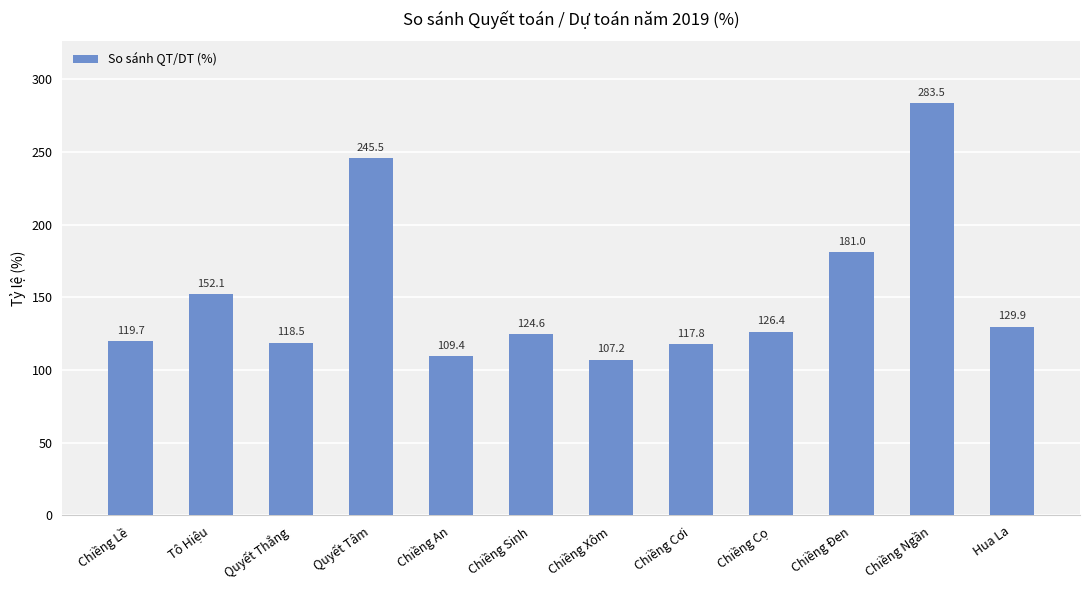

Rank the categories by value from lowest to highest.

Chiềng Xôm, Chiềng An, Chiềng Cơi, Quyết Thắng, Chiềng Lề, Chiềng Sinh, Chiềng Cọ, Hua La, Tô Hiệu, Chiềng Đen, Quyết Tâm, Chiềng Ngần